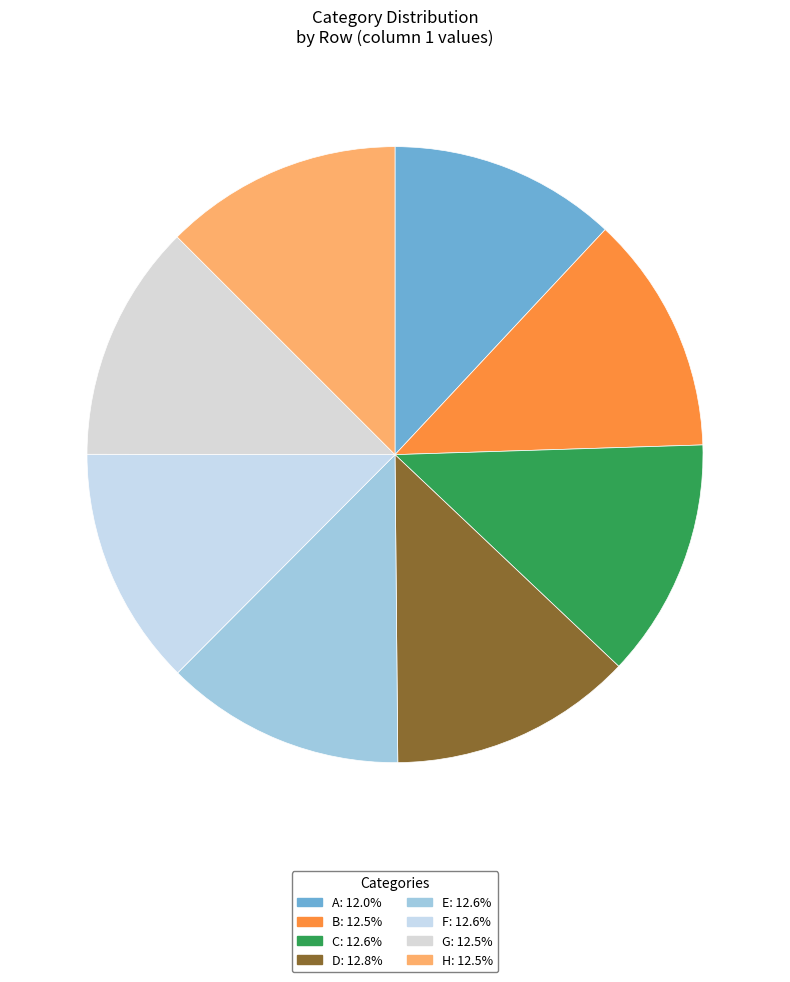

The F slice represents 13% of the pie. True or false?

True